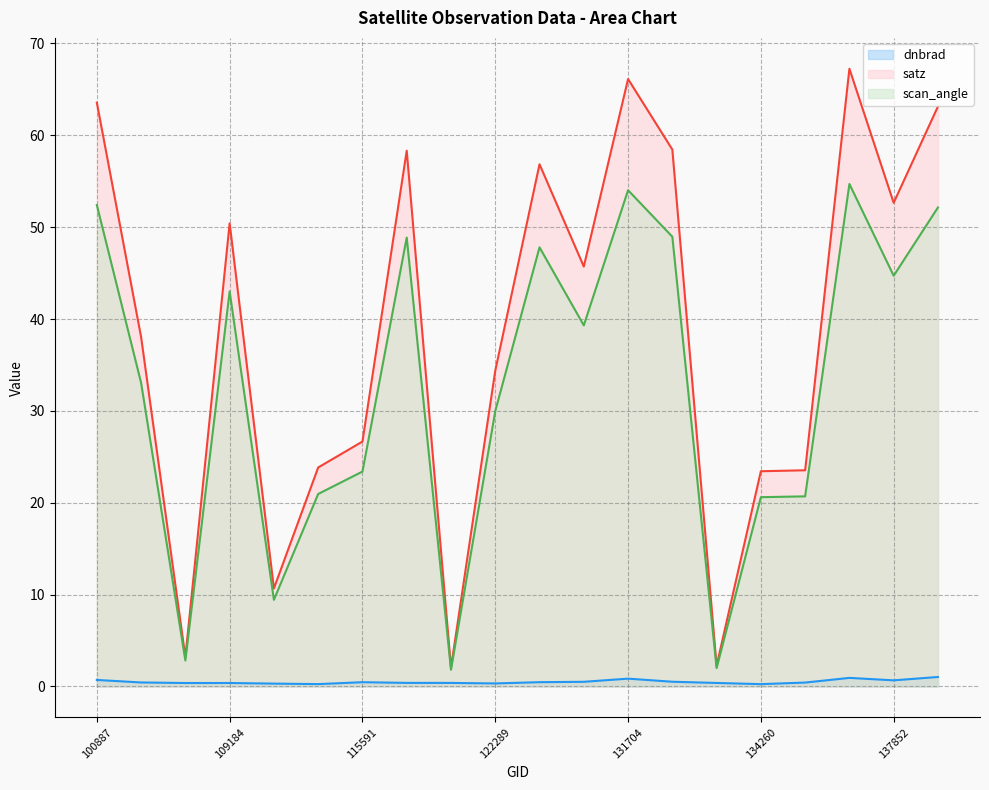

Rank the series by their average value, from lowest to highest.

dnbrad, scan_angle, satz